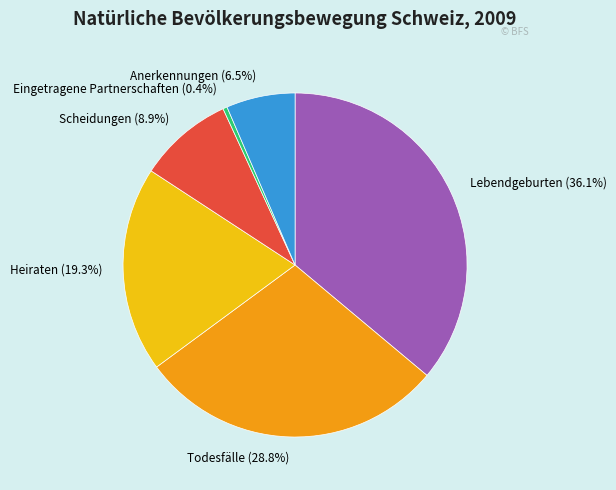

Is the sum of Heiraten and Todesfälle greater than half?

No